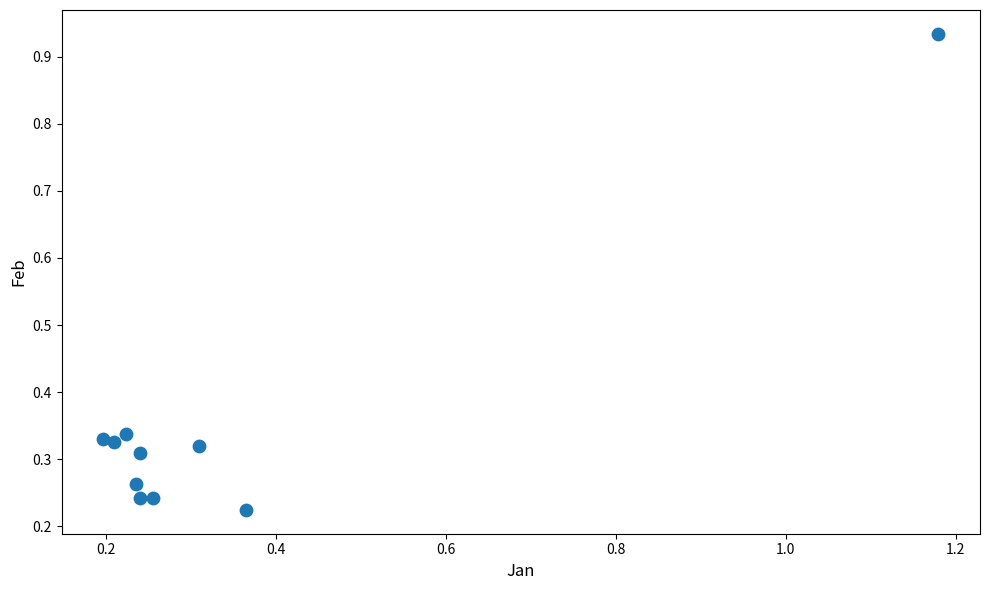

What is the average Y value?

0.4